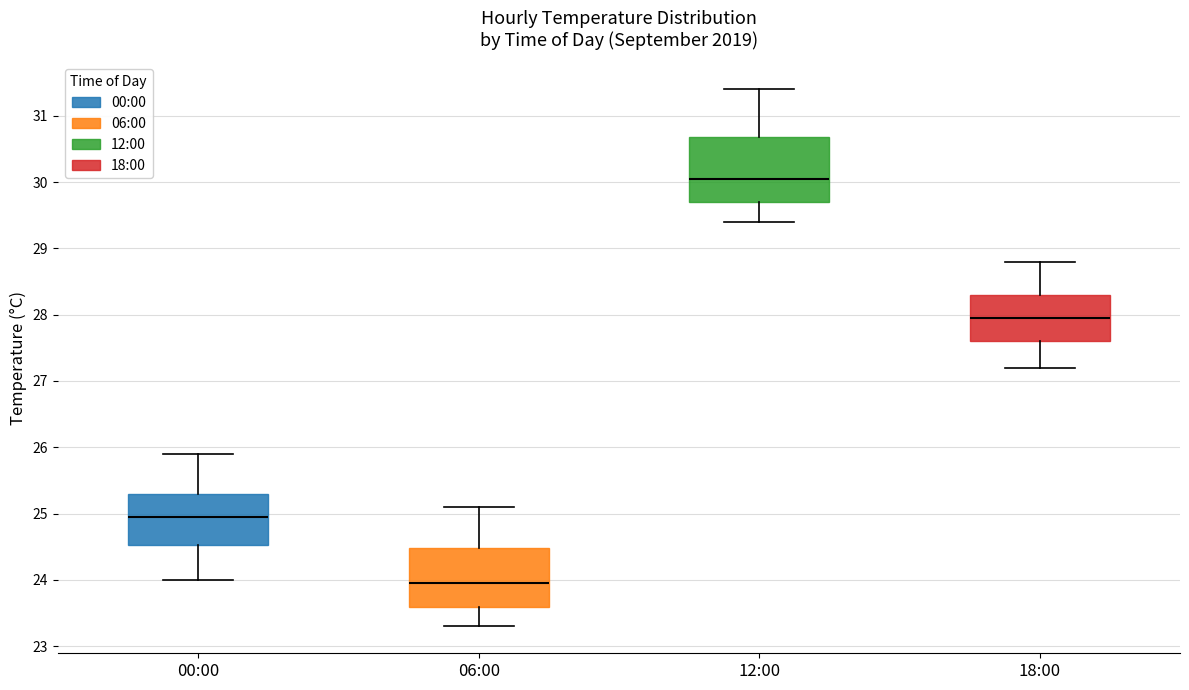

Where does the median line of the box for 06:00 sit on the y-axis? The values are not printed on the chart, so give them approximately, as read against the axis.

24.0